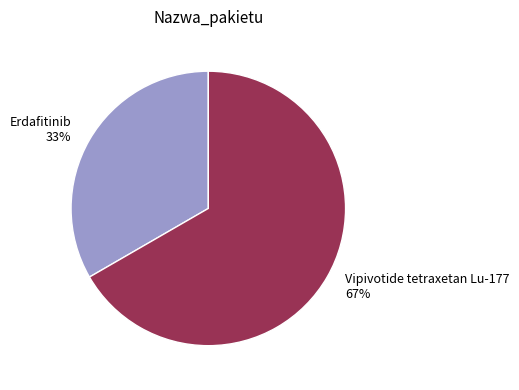

True or false: Erdafitinib accounts for 33% of the total.

True